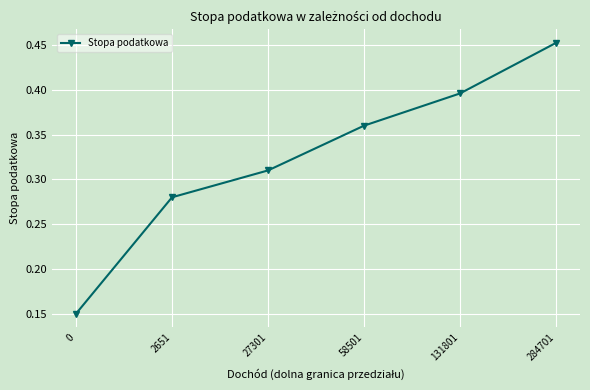

Rank the categories by value from lowest to highest.

0, 2651, 27301, 58501, 131801, 284701